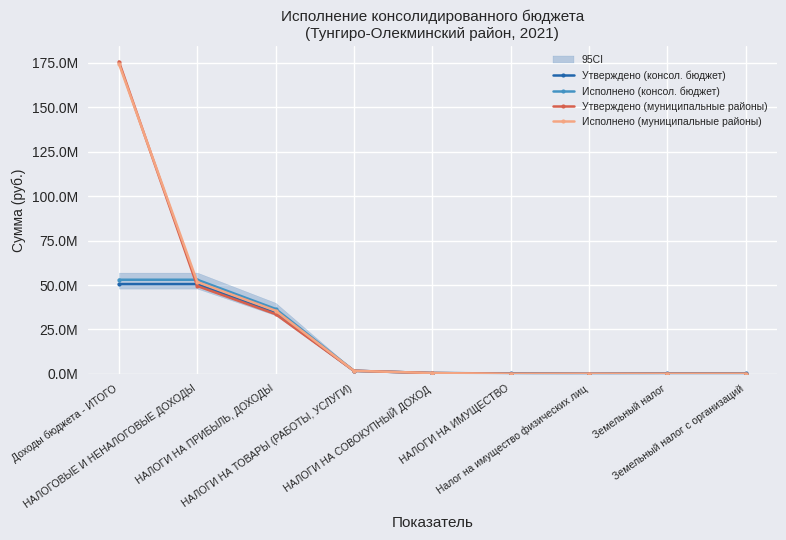

The value of Исполнено (консол. бюджет) at НАЛОГОВЫЕ И НЕНАЛОГОВЫЕ ДОХОДЫ is 52985692.9. True or false?

True